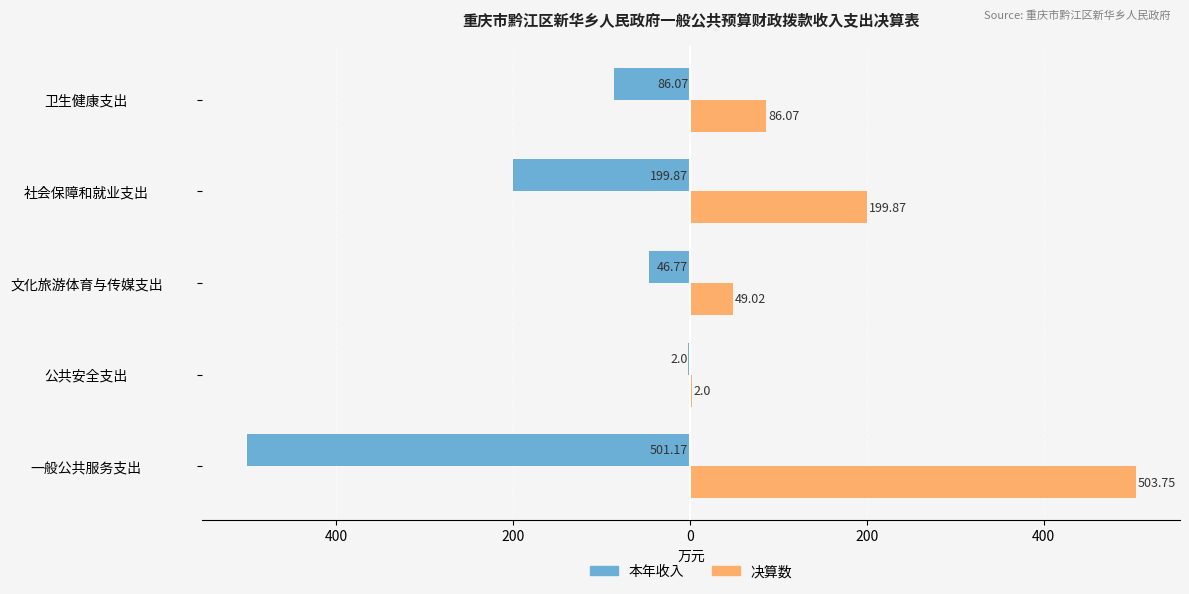

List the series in order of their overall mean, highest first.

决算数, 本年收入